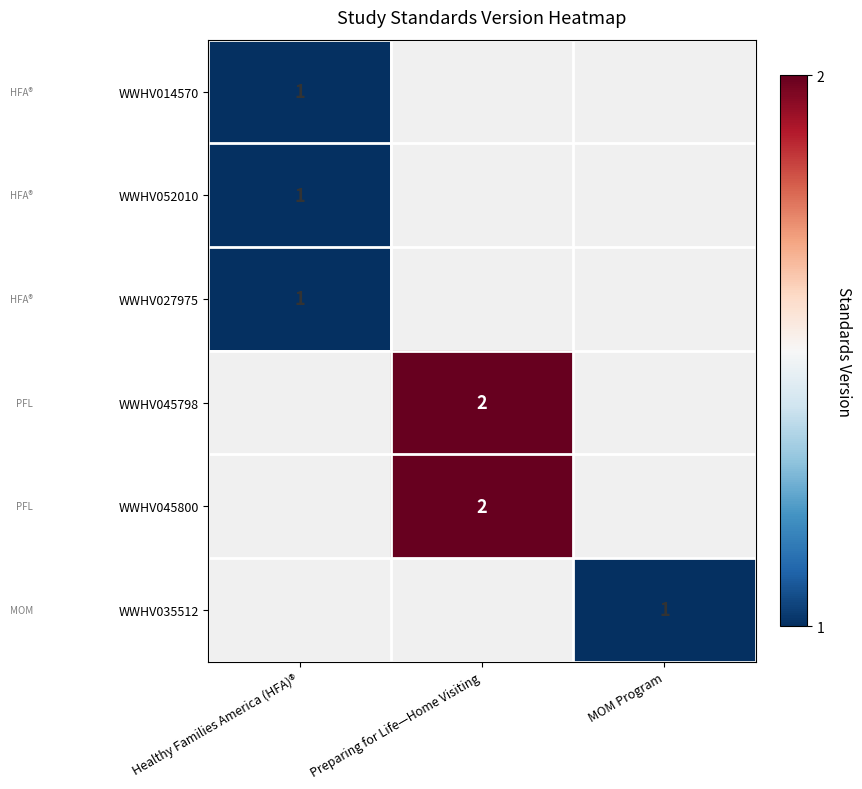

How many distinct data groups are displayed?

6